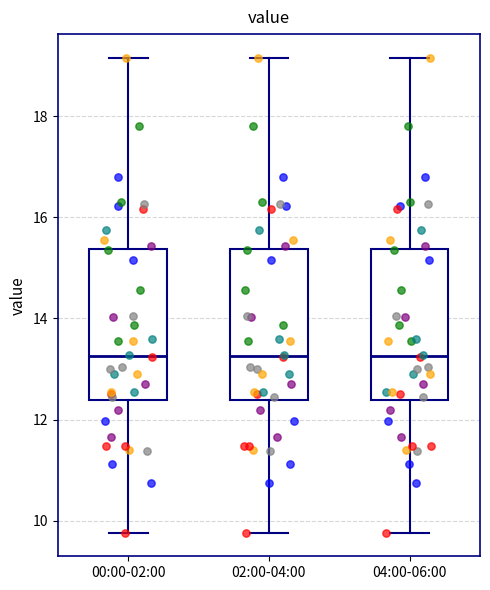

Reading left to right, read every box against the y-axis: the position of its median line, the range the box covers, and the ends of its whiskers. The values are not printed on the chart, so give them approximately, as read against the axis.

00:00-02:00: median 13.2, box 12.4 to 15.4, whiskers 9.8 to 19.2
02:00-04:00: median 13.2, box 12.4 to 15.4, whiskers 9.8 to 19.2
04:00-06:00: median 13.2, box 12.4 to 15.4, whiskers 9.8 to 19.2